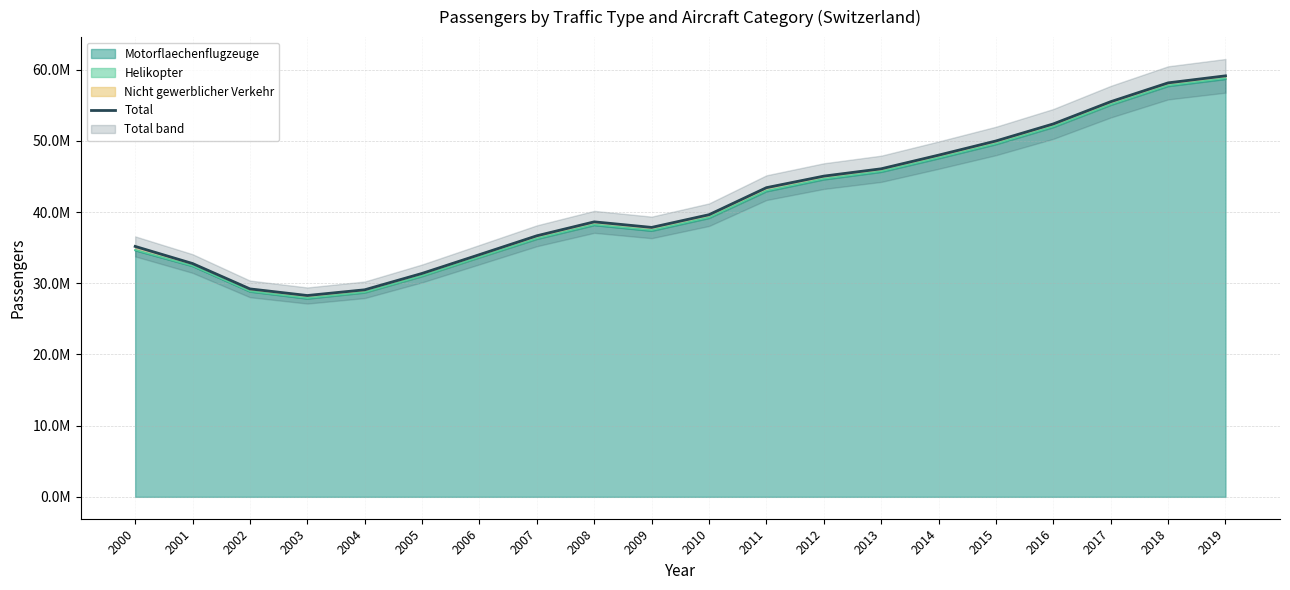

What is the maximum value shown in the chart?

59144639